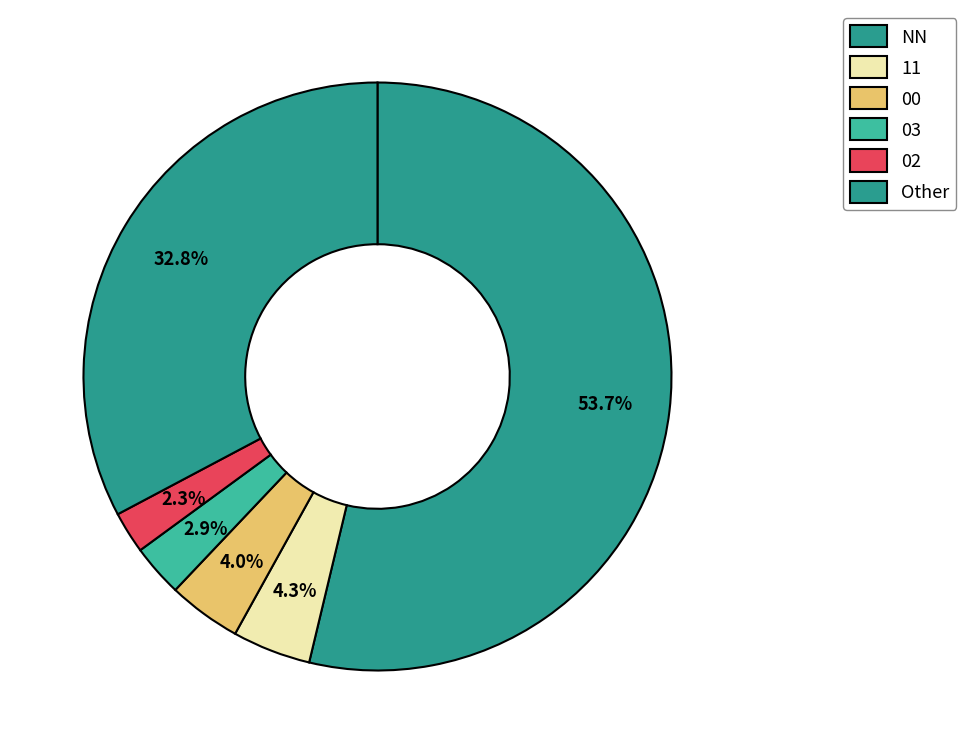

Which slice represents more than half of the pie?

NN